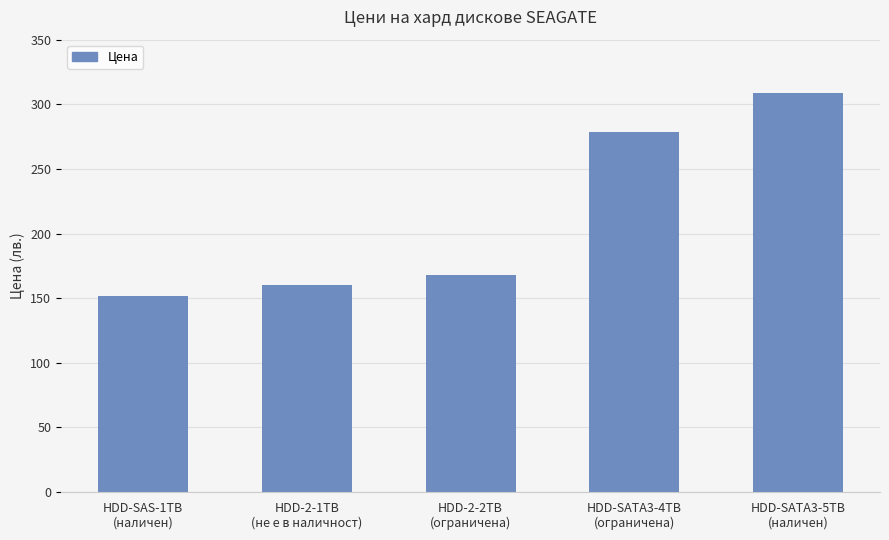

At which category does the chart reach its peak across all series?

HDD-SATA3-5TB
(наличен)